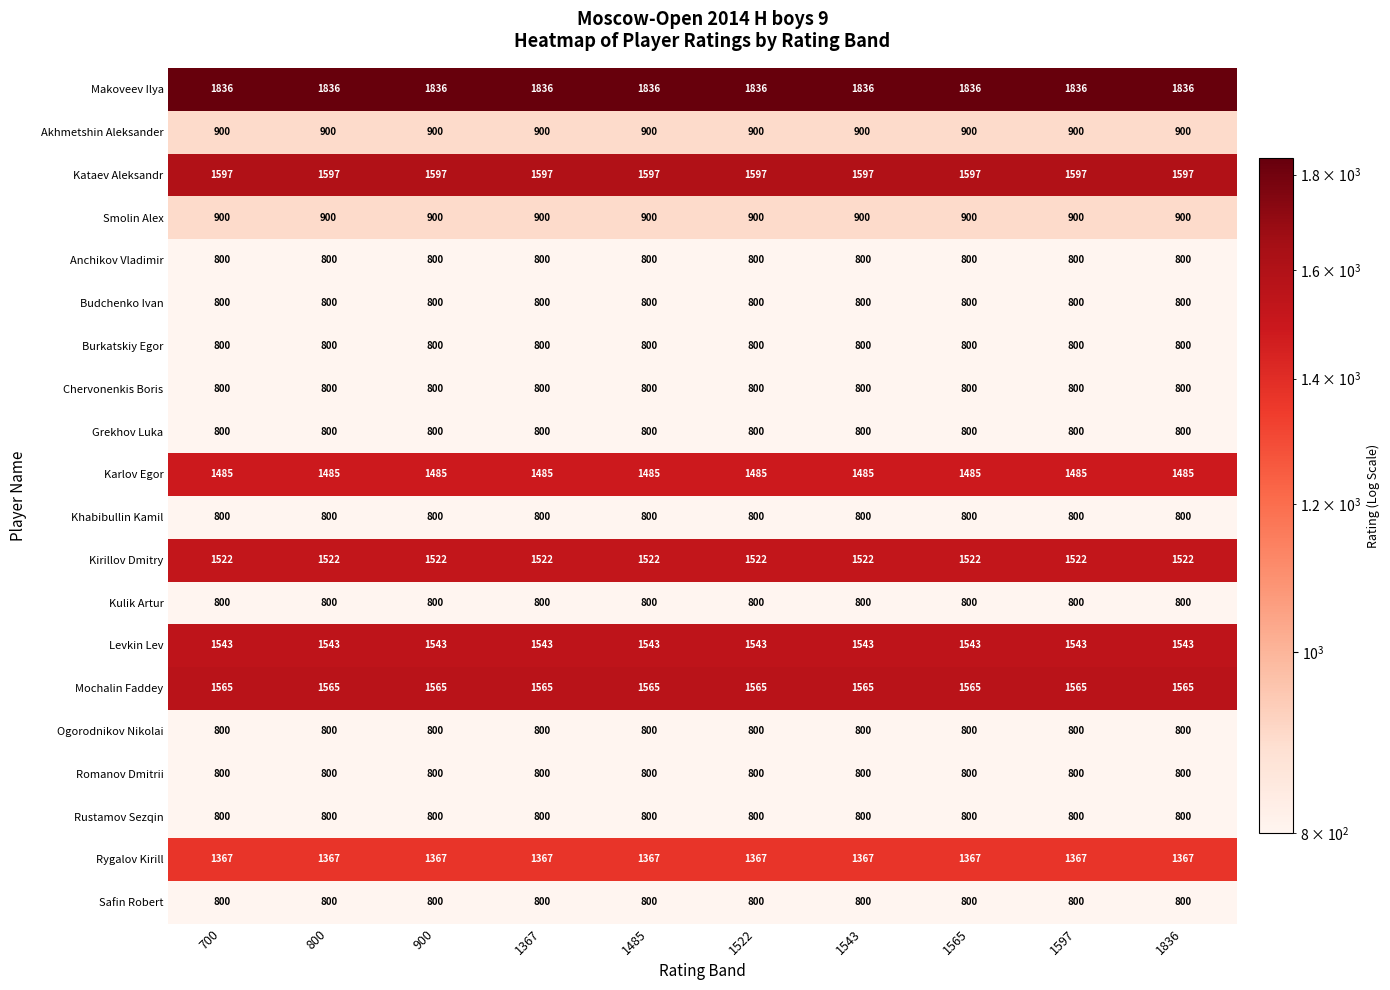

What is the difference between the highest and lowest values at 1485?

1036